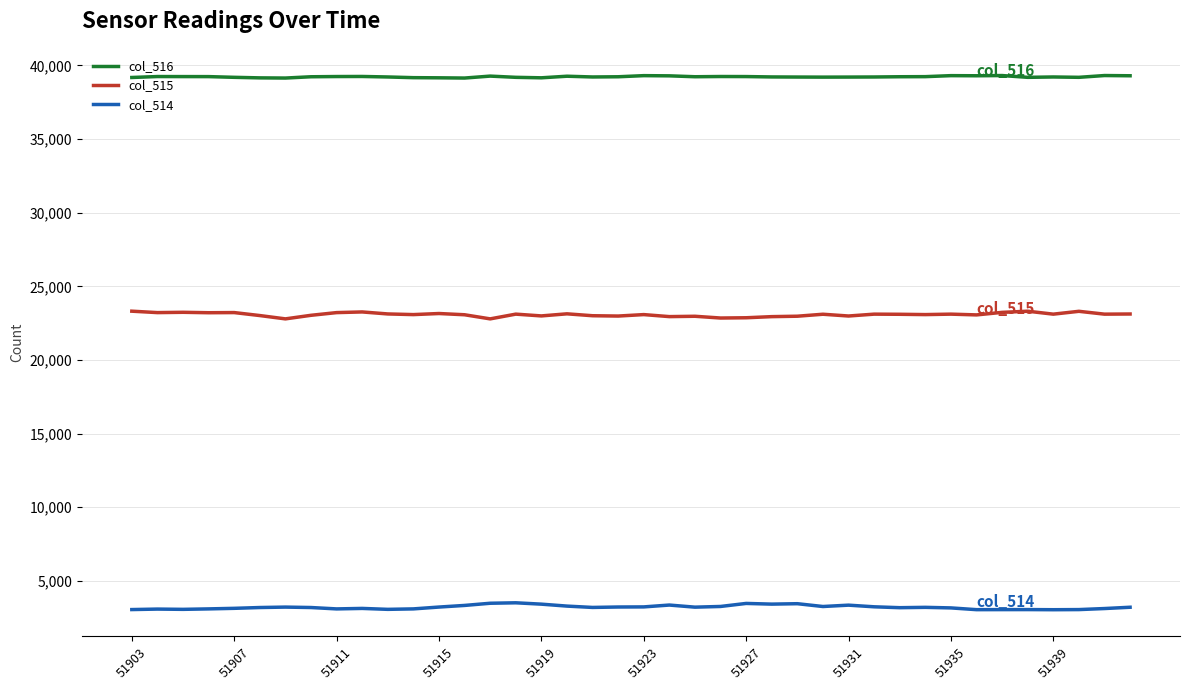

List the series in order of their overall mean, lowest first.

col_514, col_515, col_516